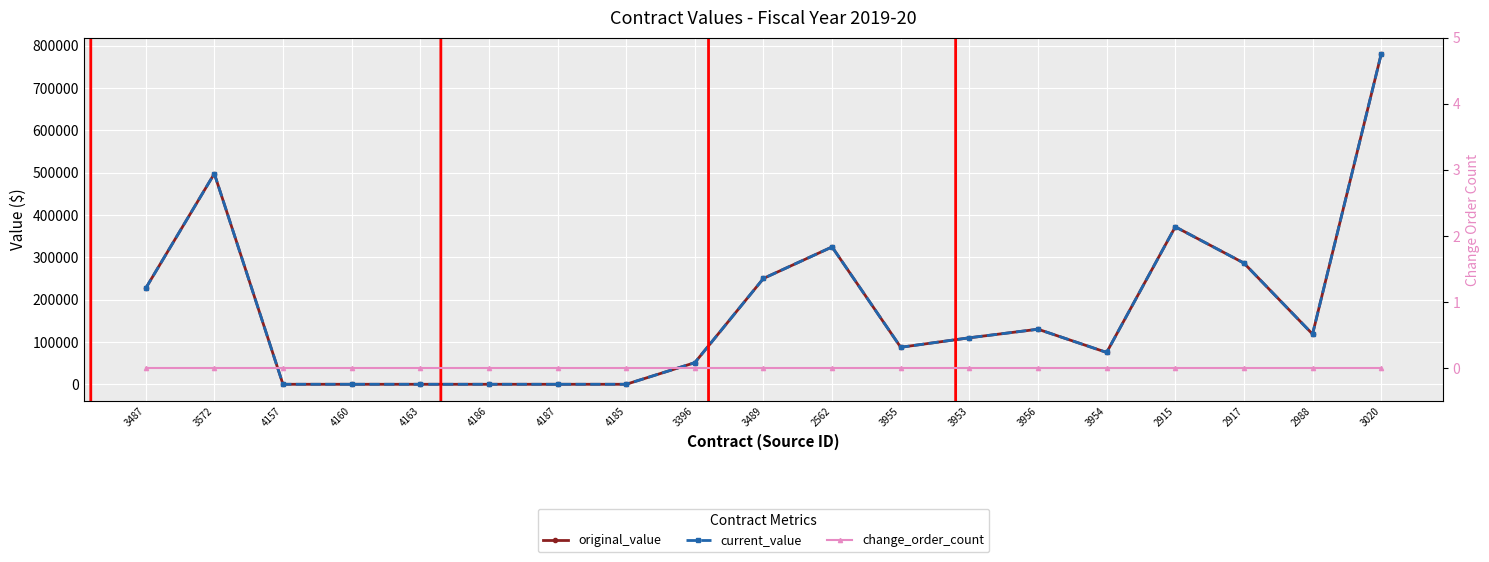

What position from the left is 2562?

11